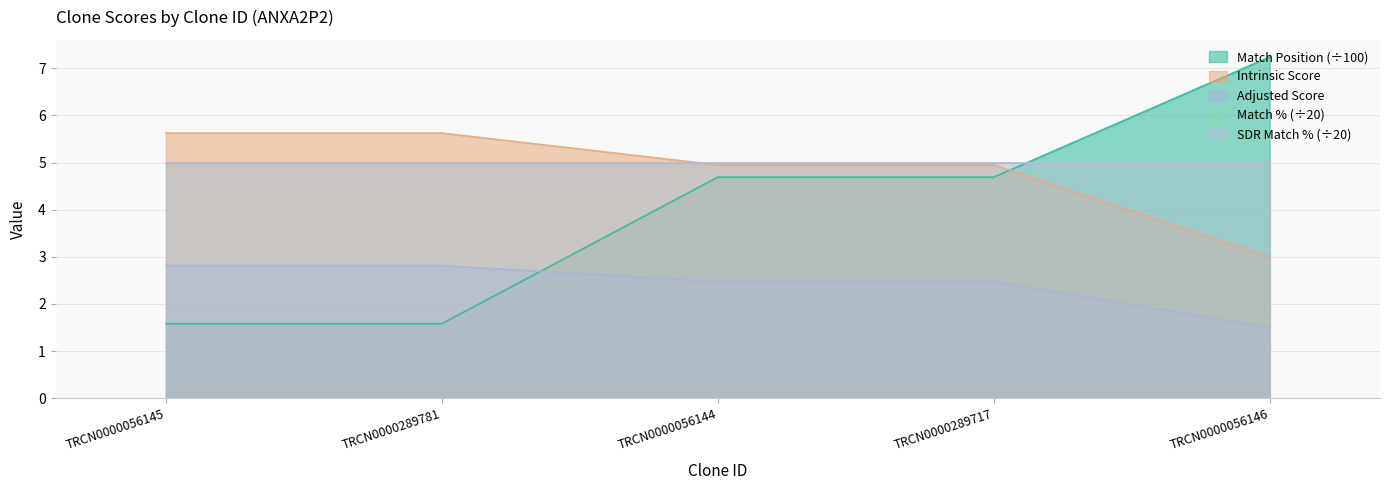

At which label does Adjusted Score first exceed 2?

TRCN0000056145